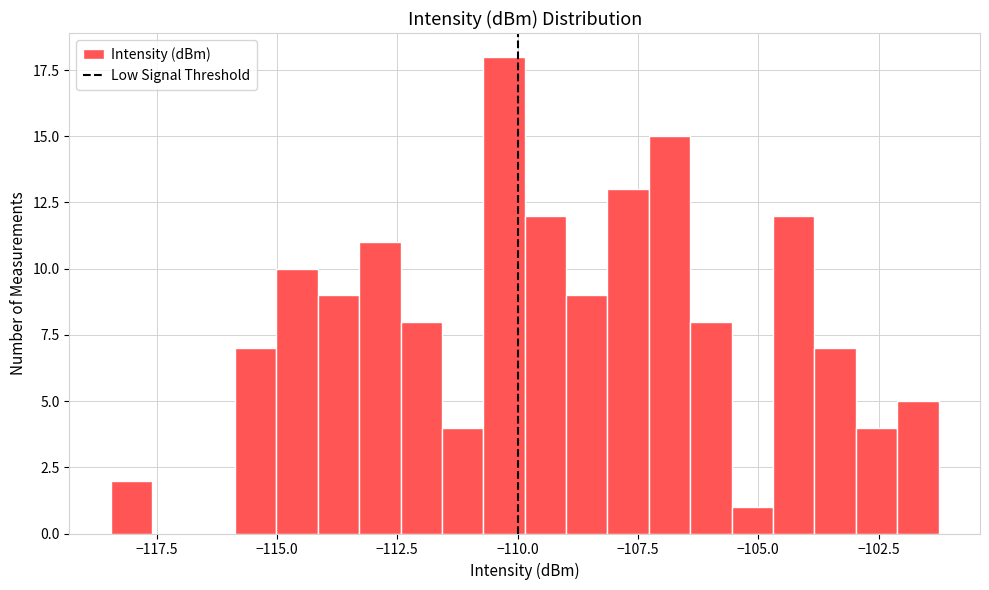

Around what value on the x-axis is the tallest bar? Give the approximate position of its centre, as read against the axis.

-110.5